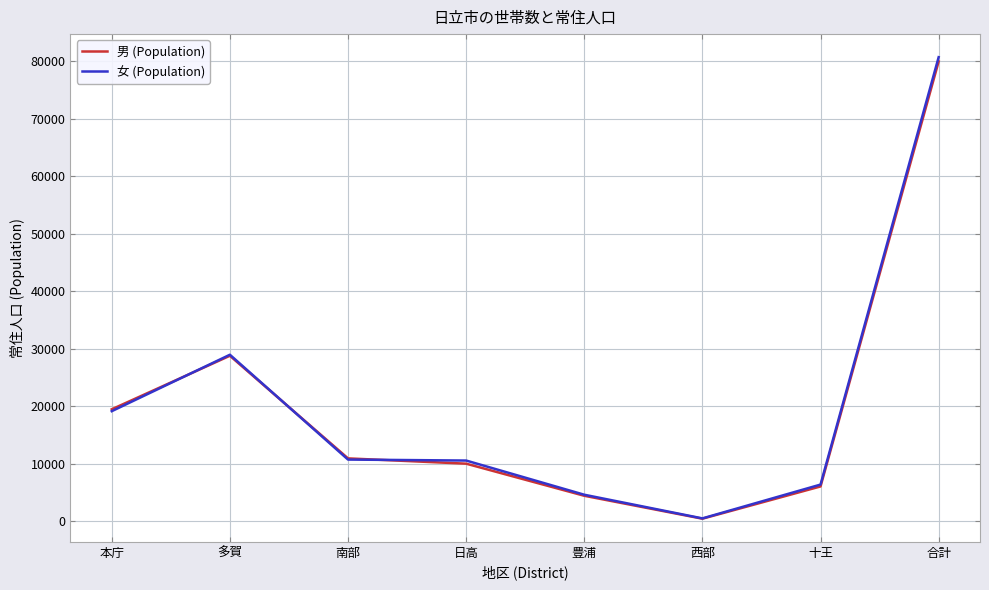

Which category has the lowest value in the 男 (Population) series?

西部